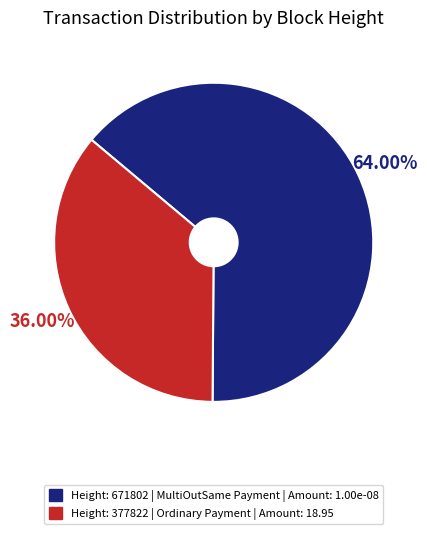

Does any single category account for the majority?

Yes